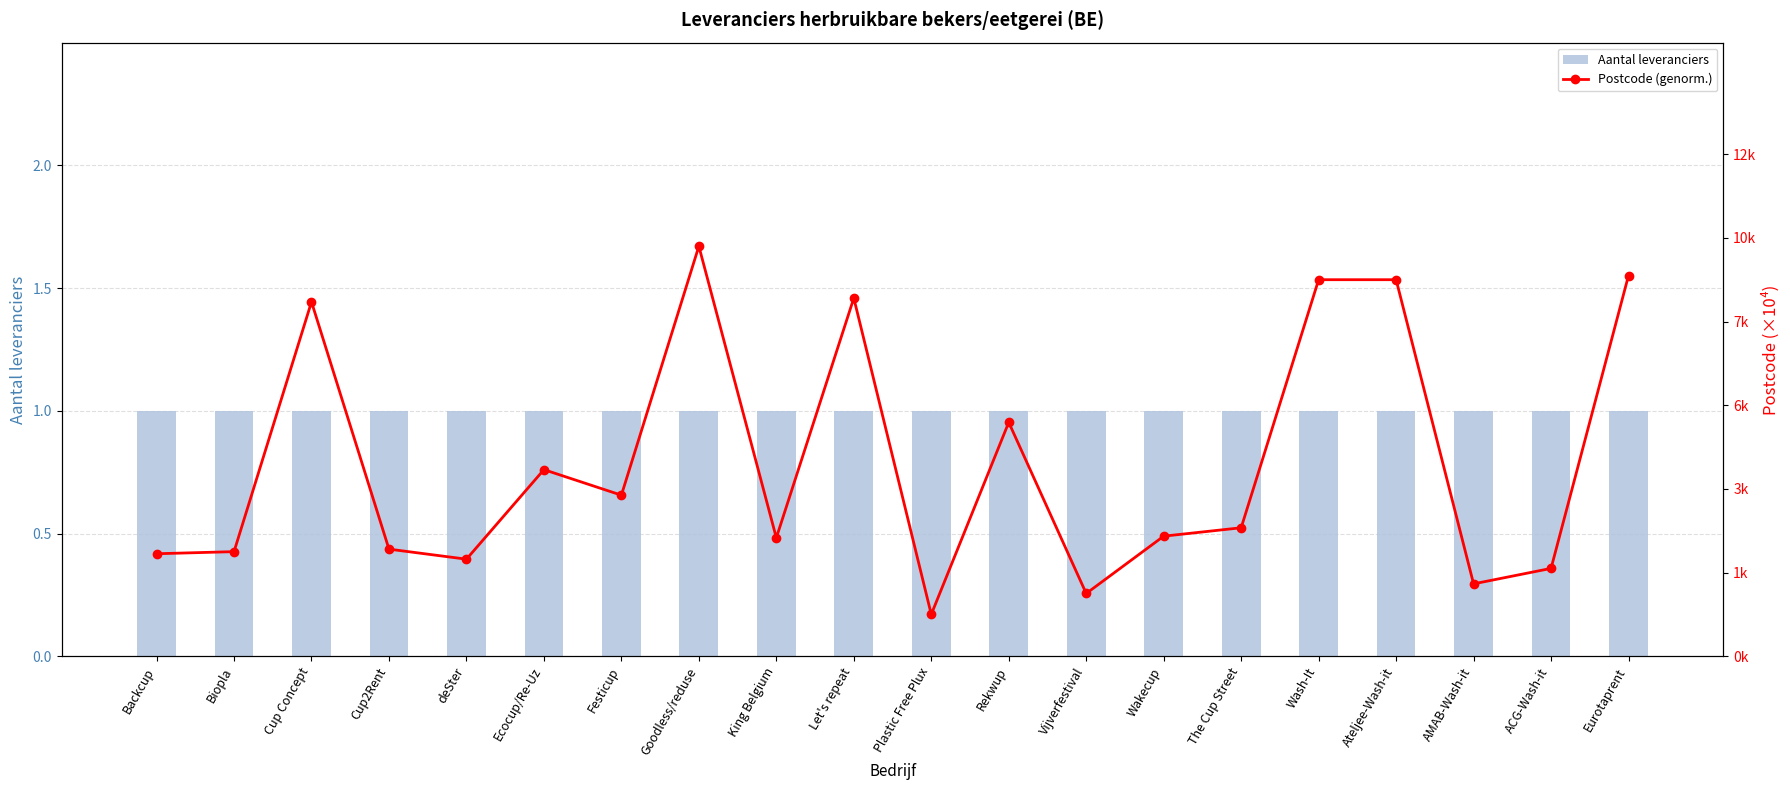

At which category is the sum across all series the highest?

Goodless/reduse